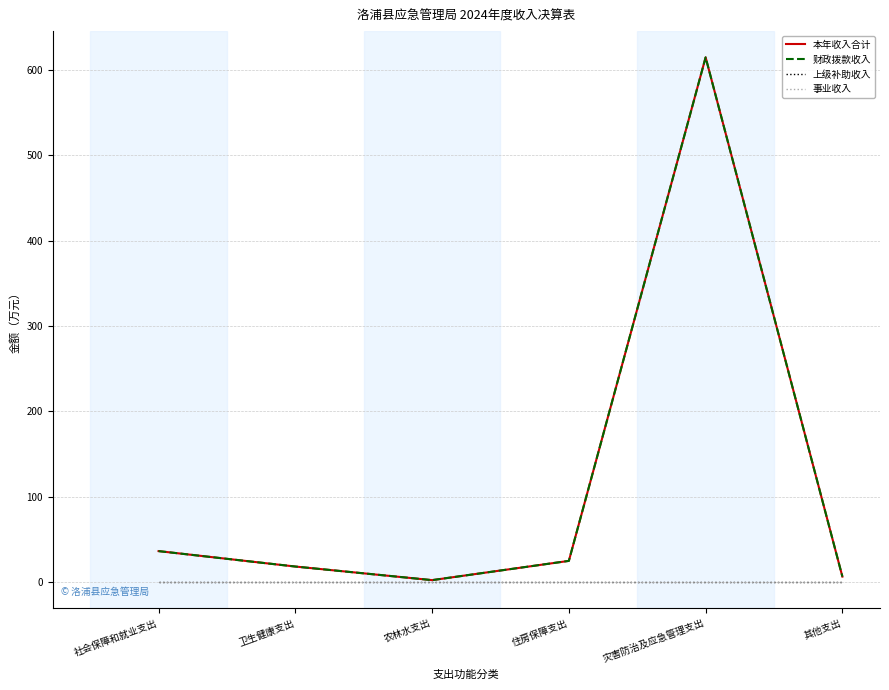

Does the chart display data point markers on the line(s)?

No